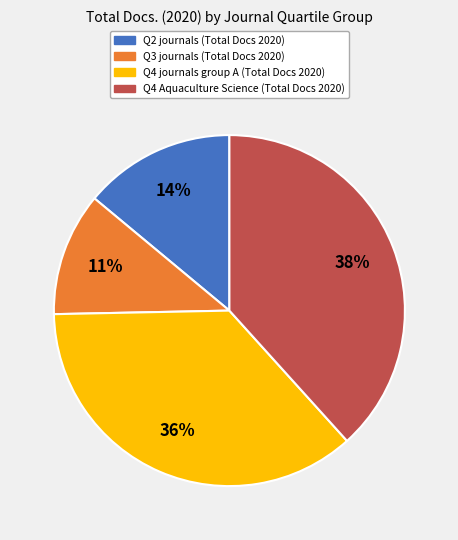

To the nearest percent, what is the difference between the largest and smallest slice percentages?

27%